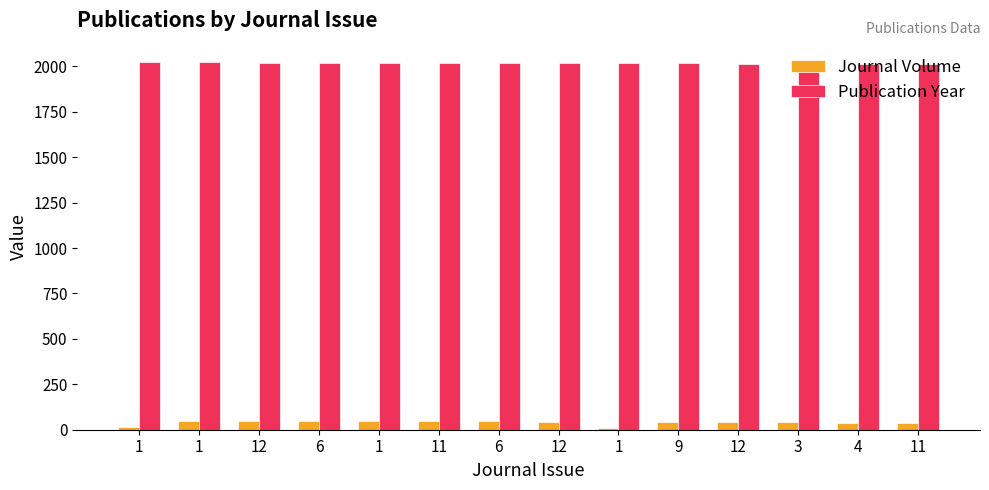

How many bars are there in each group?

2